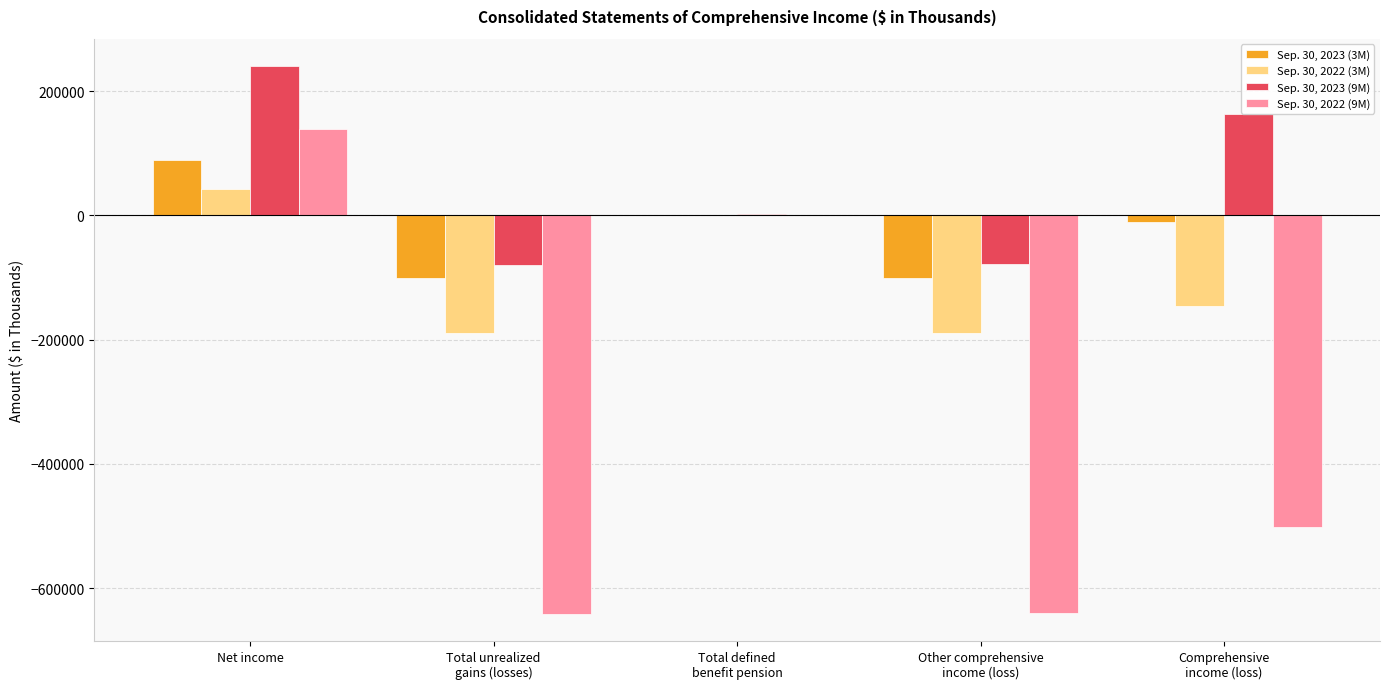

At which label does Sep. 30, 2022 (9M) first exceed -501735?

Net income